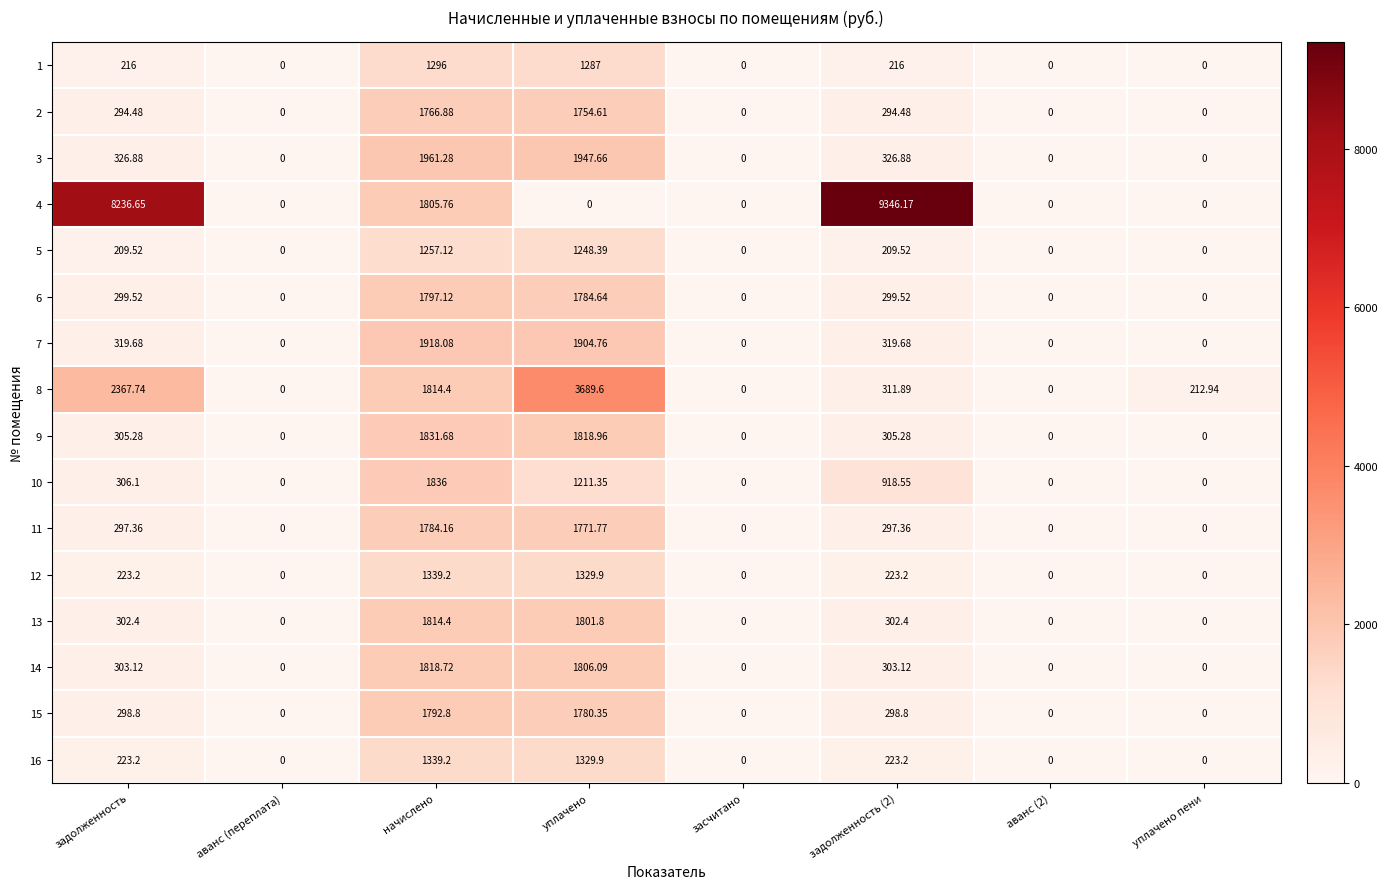

At which category is the sum across all series the highest?

начислено